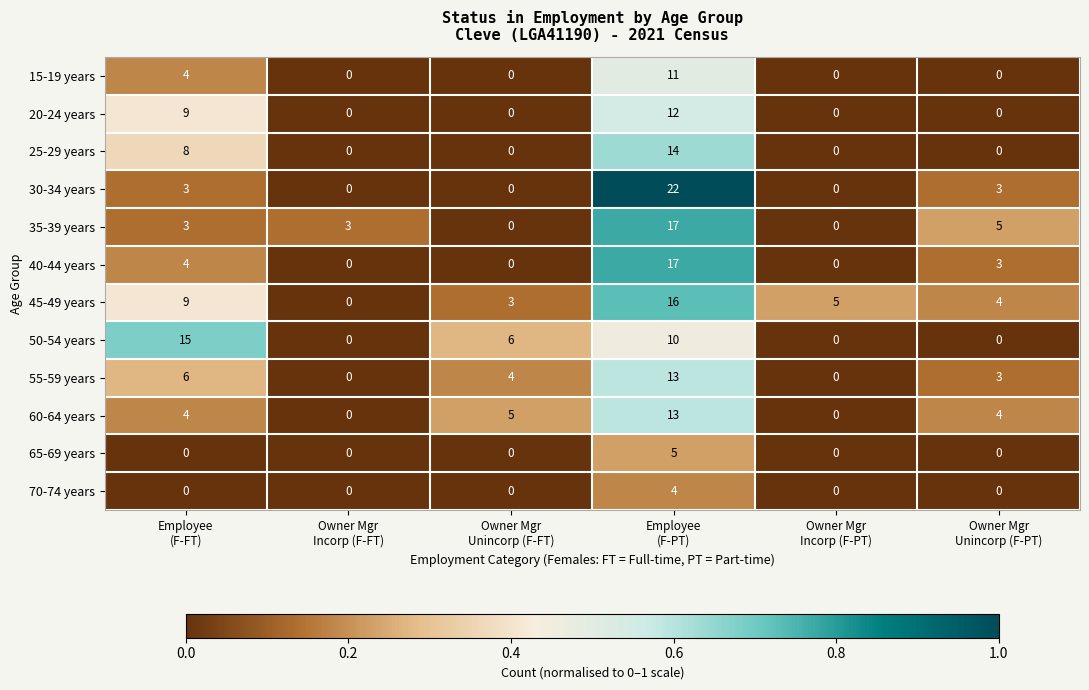

What is the spread (max minus min) of values at Owner Mgr
Unincorp (F-FT)?

6